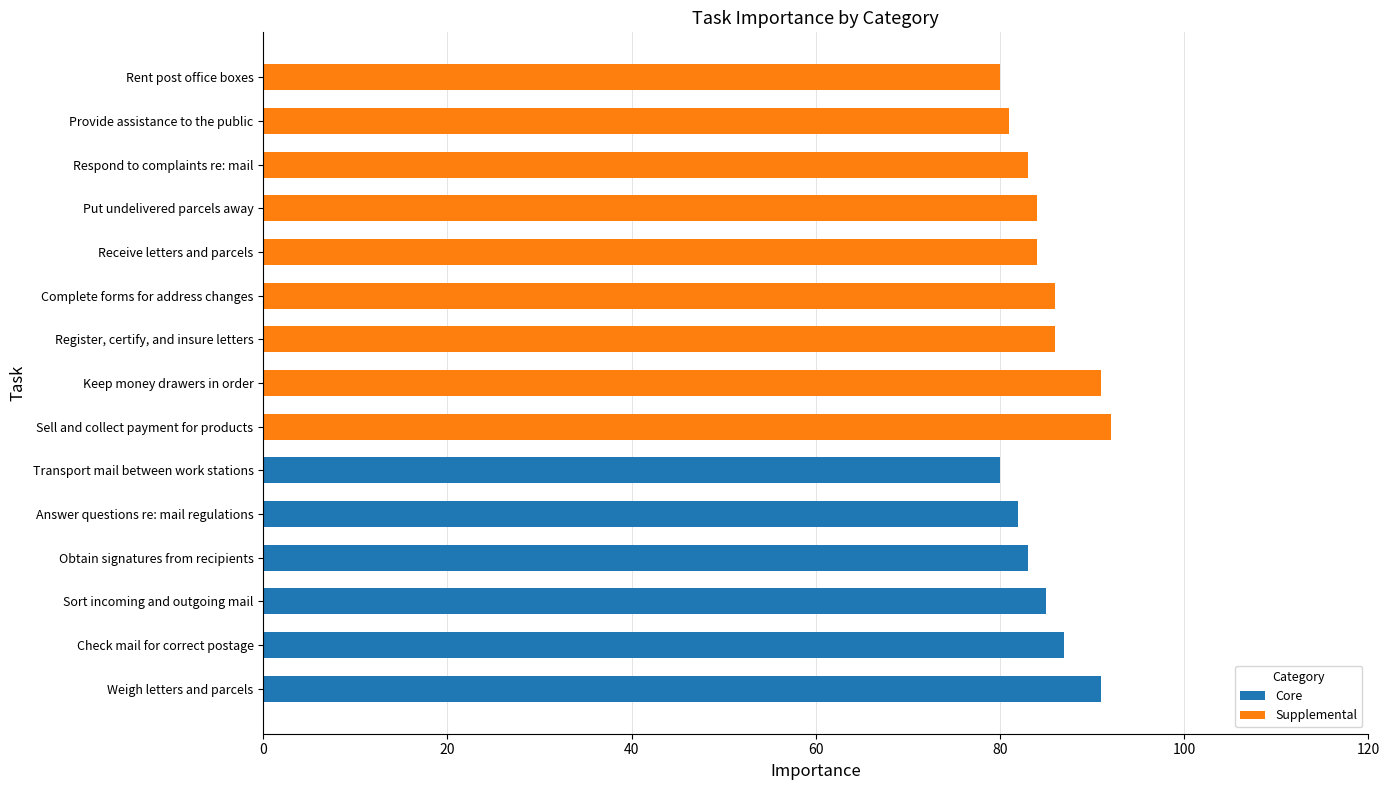

How many series are shown in this chart?

2